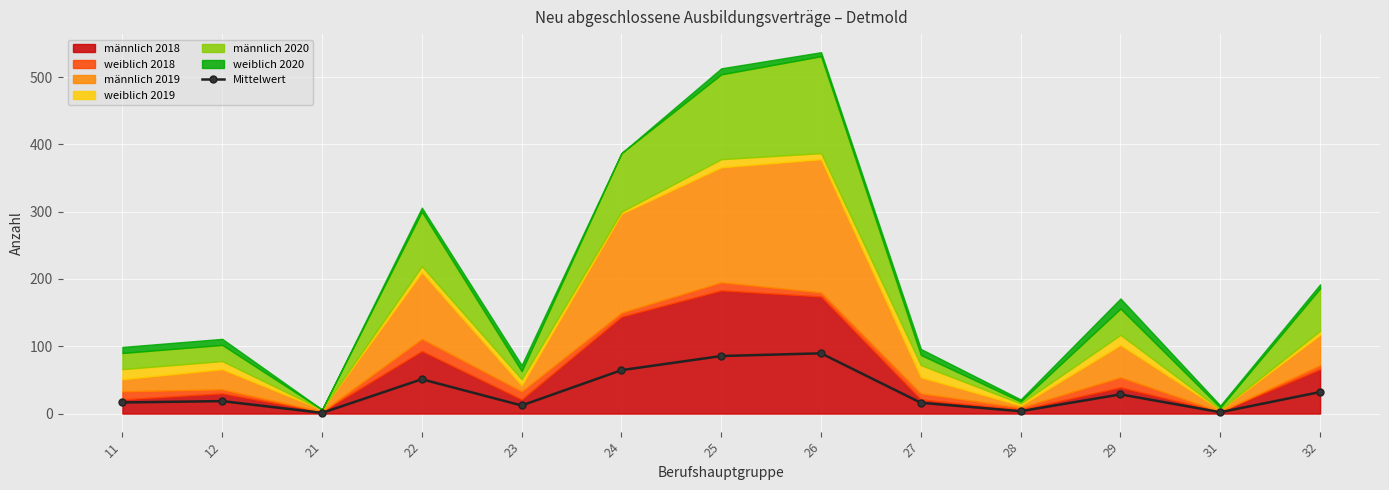

Is it true that Mittelwert equals 28.5 at 29?

True